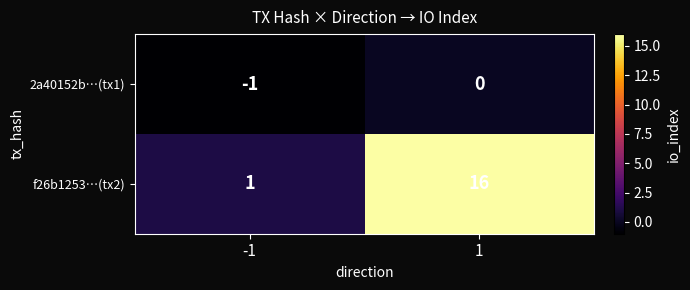

What is the sum of the f26b1253…(tx2) values at 1 and -1?

17